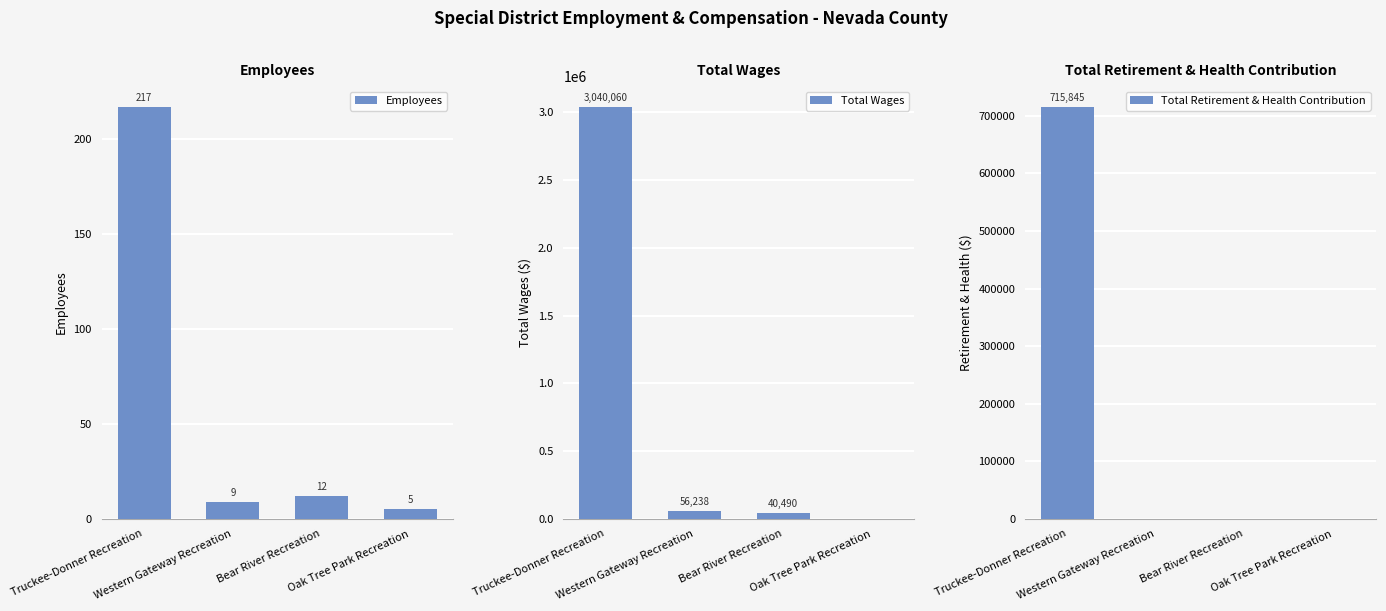

Reading left to right, what are all the values shown in this chart?

Employees: Truckee-Donner Recreation=217	Western Gateway Recreation=9	Bear River Recreation=12	Oak Tree Park Recreation=5
Total Wages: Truckee-Donner Recreation=3040060	Western Gateway Recreation=56238	Bear River Recreation=40490	Oak Tree Park Recreation=0
Total Retirement & Health Contribution: Truckee-Donner Recreation=715845	Western Gateway Recreation=0	Bear River Recreation=0	Oak Tree Park Recreation=0